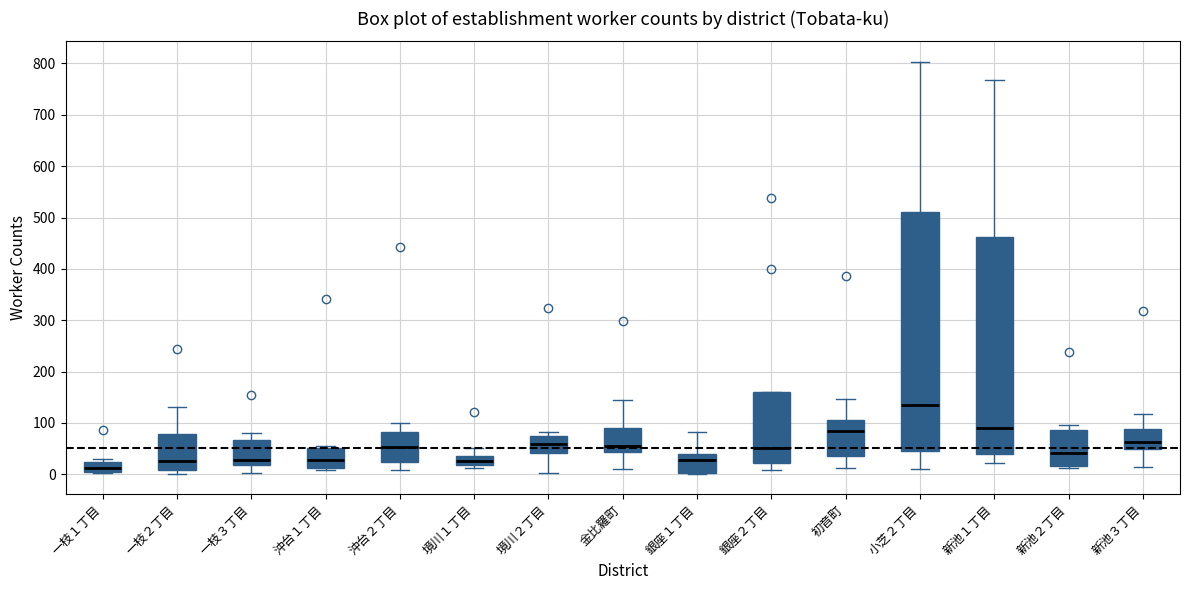

Which box's median line is the lowest?

一枝１丁目